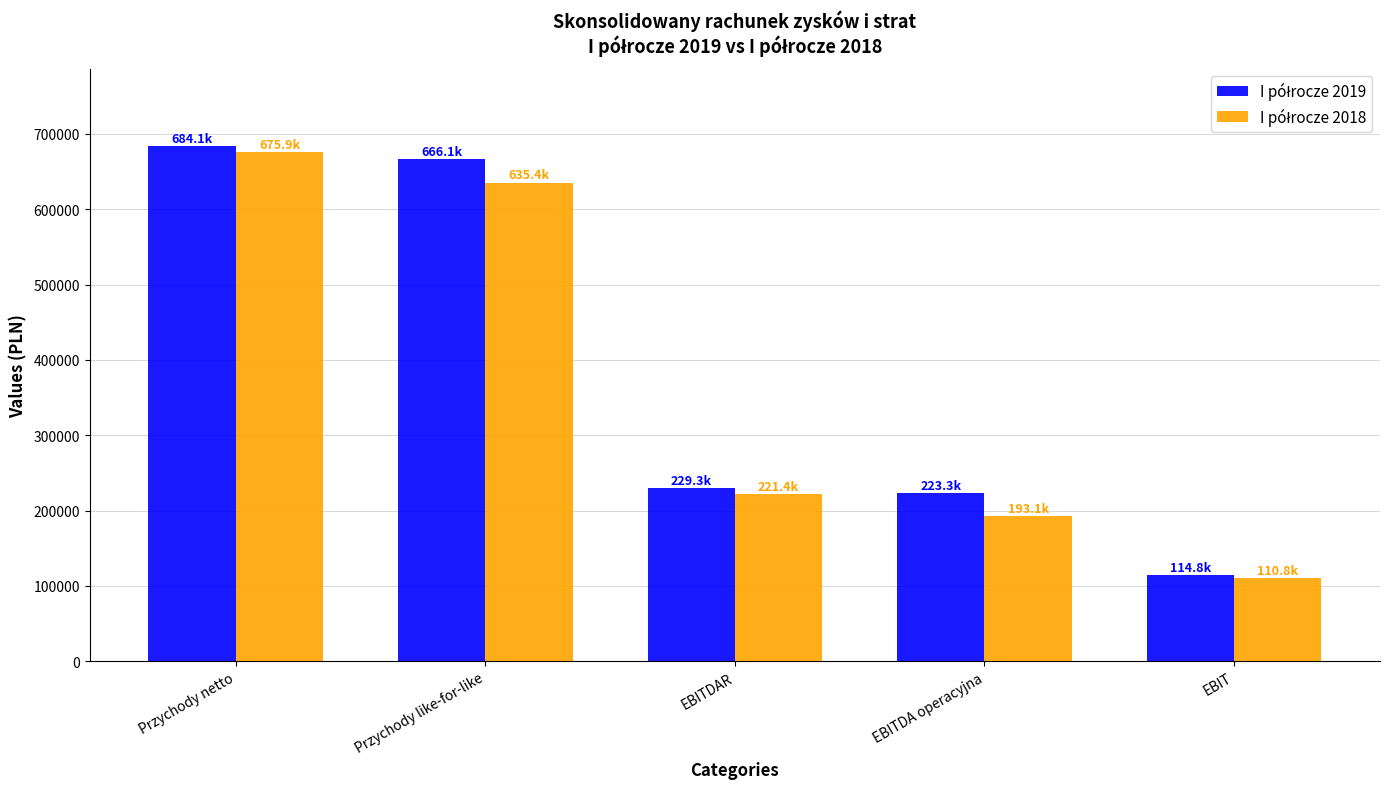

What is the total value across all series at Przychody like-for-like?

1301519